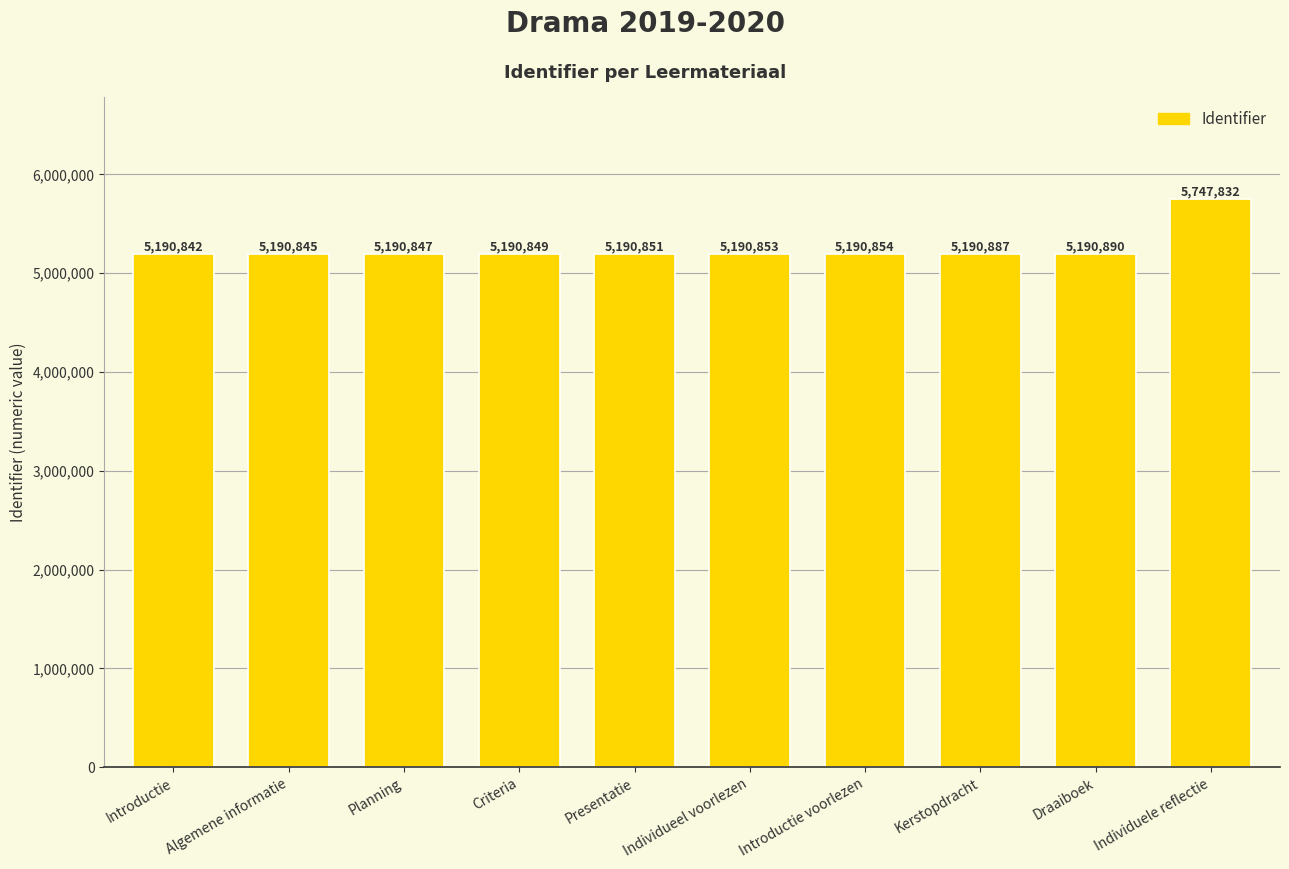

Reading left to right, transcribe all the data shown in this chart.

5190842	5190845	5190847	5190849	5190851	5190853	5190854	5190887	5190890	5747832